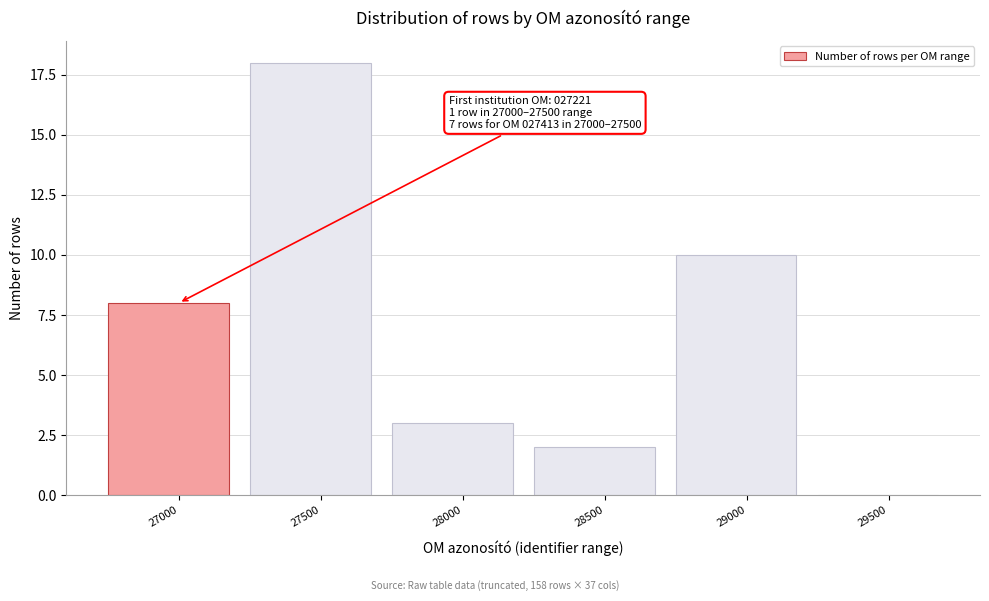

Reading left to right, transcribe all the data shown in this chart.

27000=8	27500=18	28000=3	28500=2	29000=10	29500=0